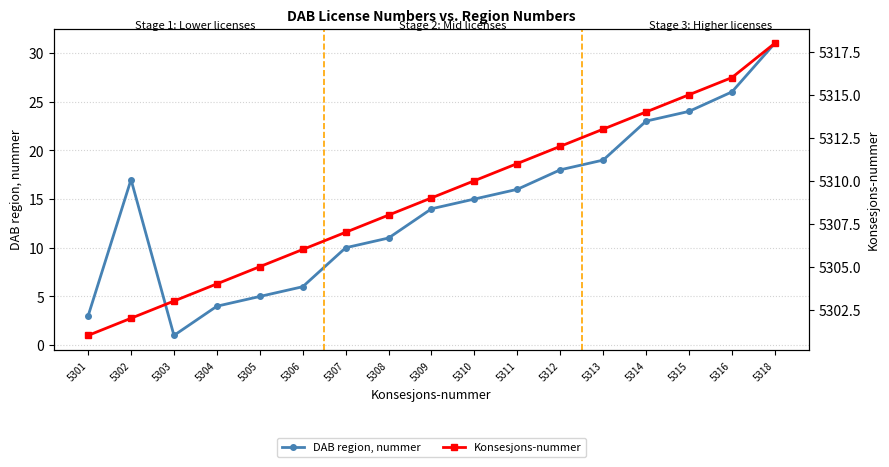

True or false: DAB region, nummer has more than 0 interior local peaks.

True